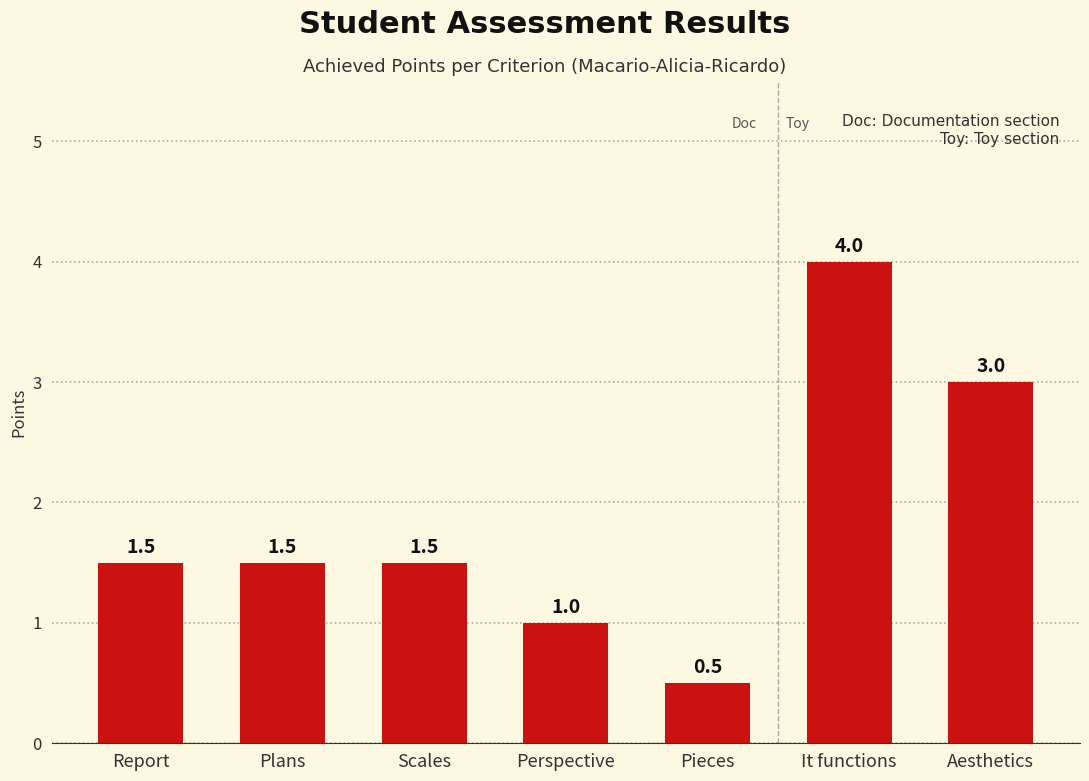

Reading left to right, transcribe all the data shown in this chart.

1.5	1.5	1.5	1.0	0.5	4.0	3.0